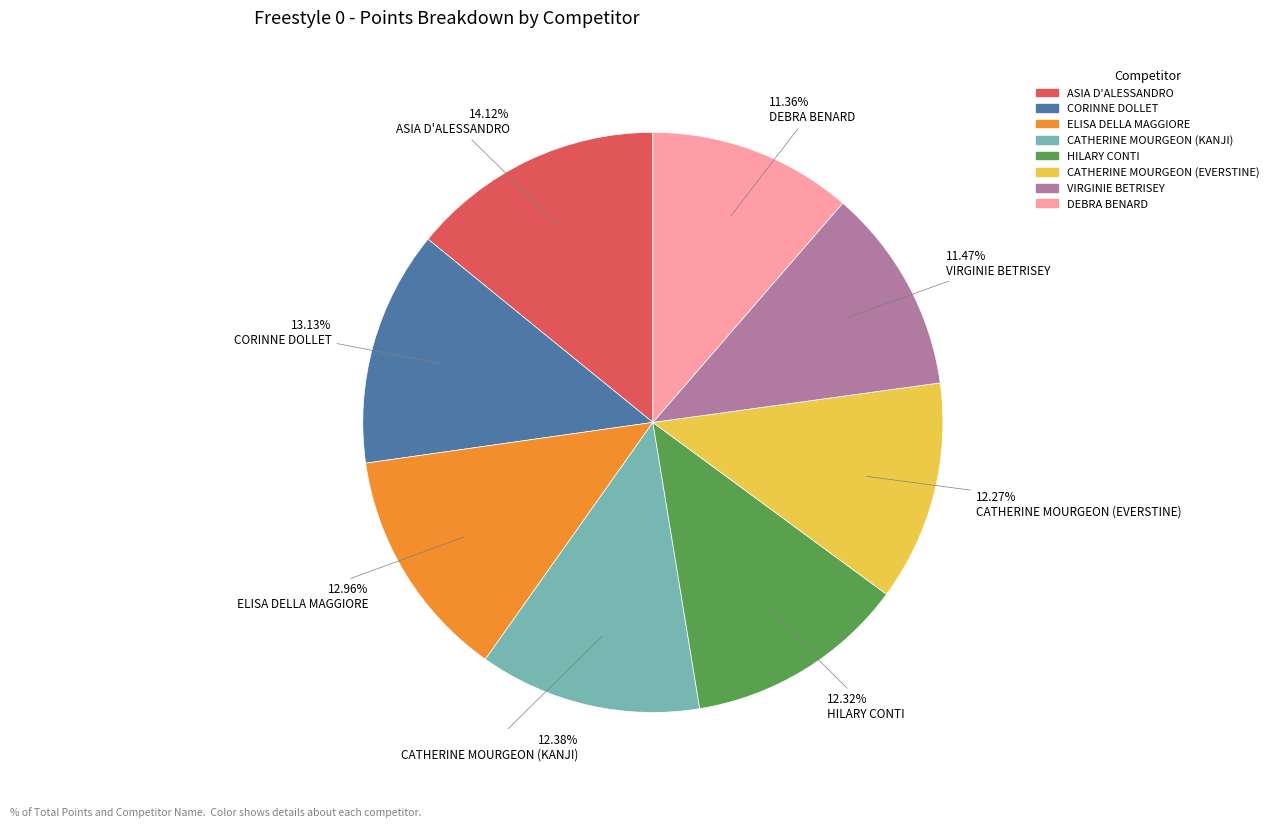

How many slices are in this pie chart?

8